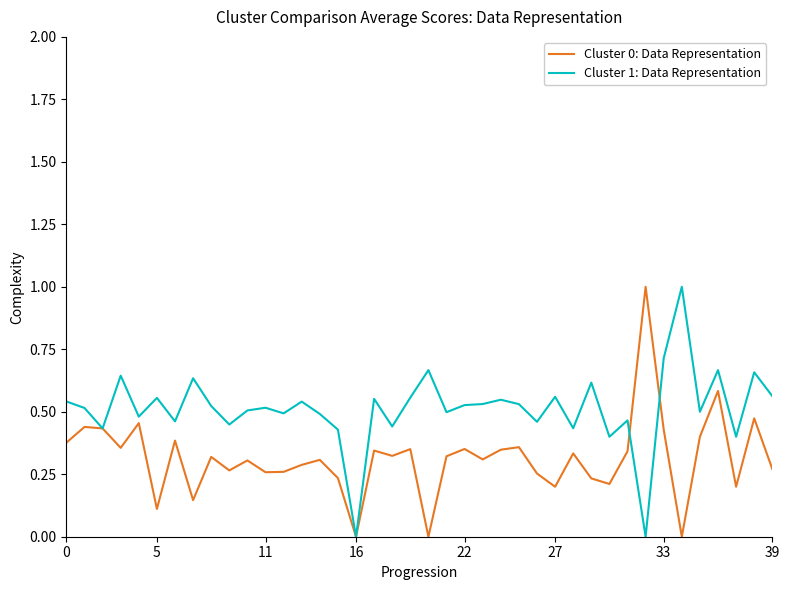

What is the maximum value for Cluster 0: Data Representation?

1.0